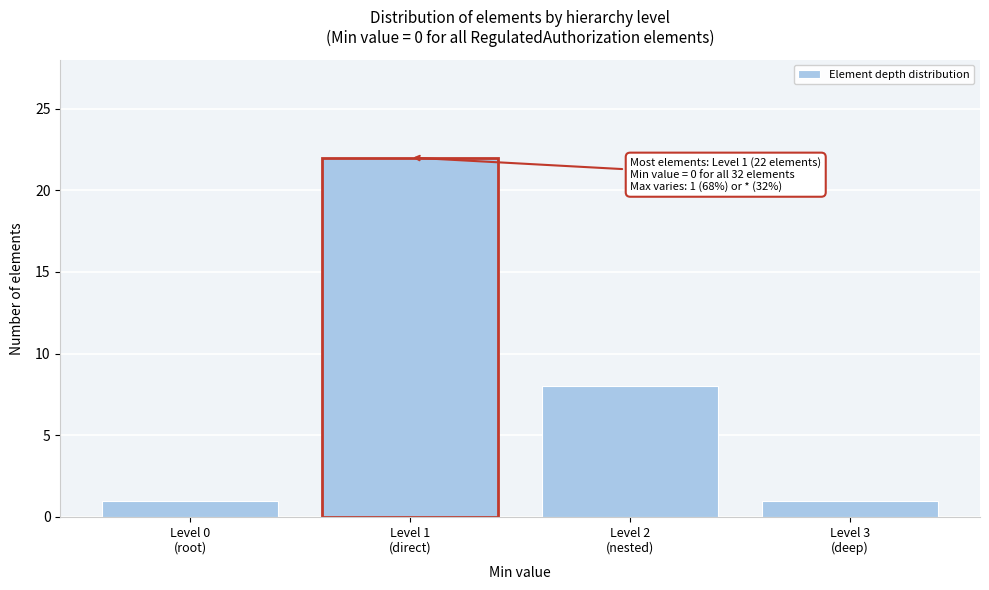

Reading left to right, extract all data points from this chart.

1	22	8	1